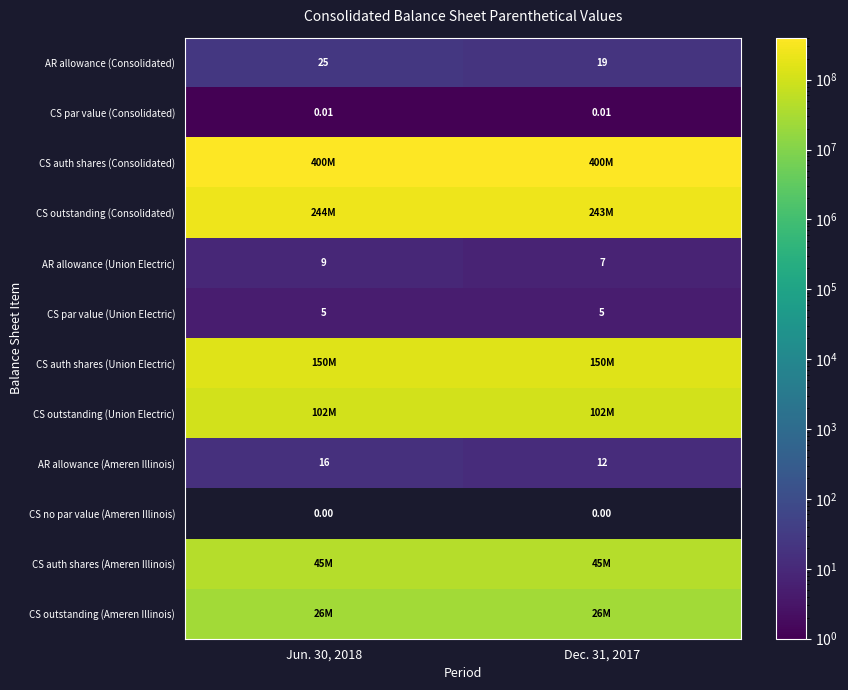

What value does the AR allowance (Ameren Illinois) series have at Dec. 31, 2017?

12.0